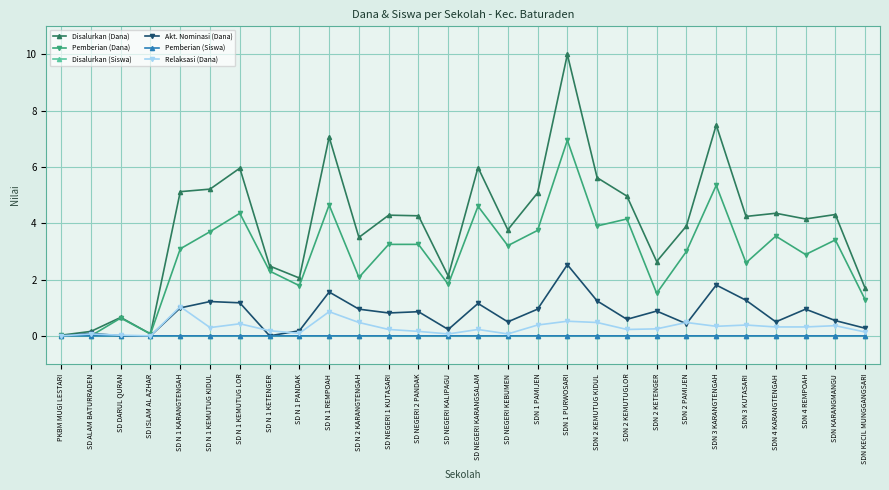

What is the difference between the maximum and second lowest values in the Disalurkan (Dana) series?

9.9